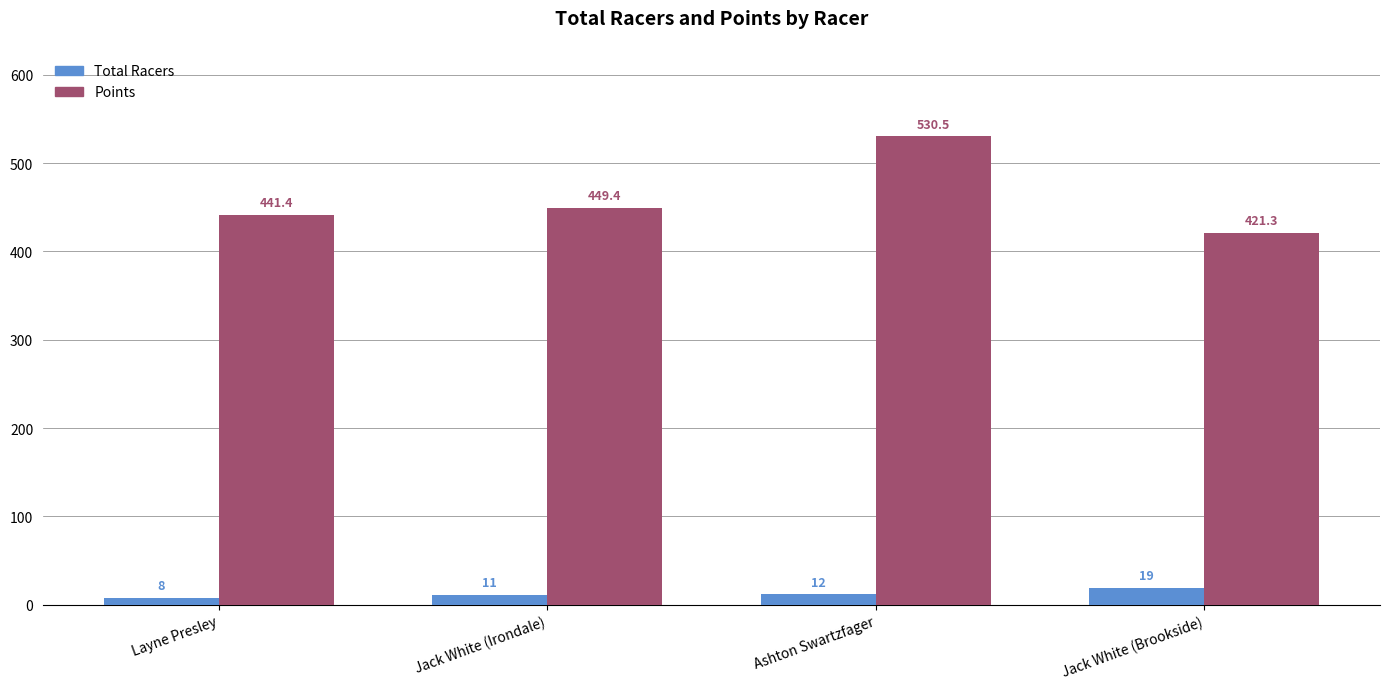

At which label is Total Racers closest to 13?

Ashton Swartzfager